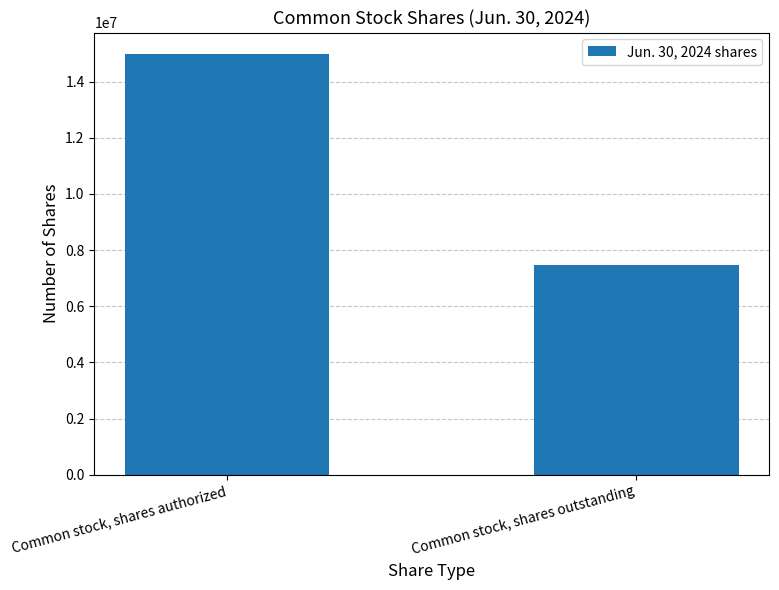

The chart shows a value of 15000000 at Common stock, shares authorized. True or false?

True